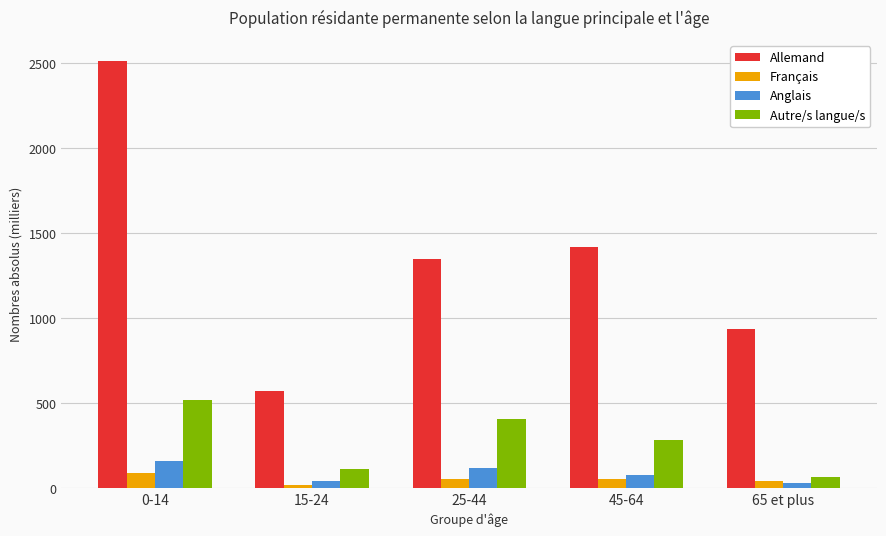

Read the Autre/s langue/s value at 25-44.

407.0